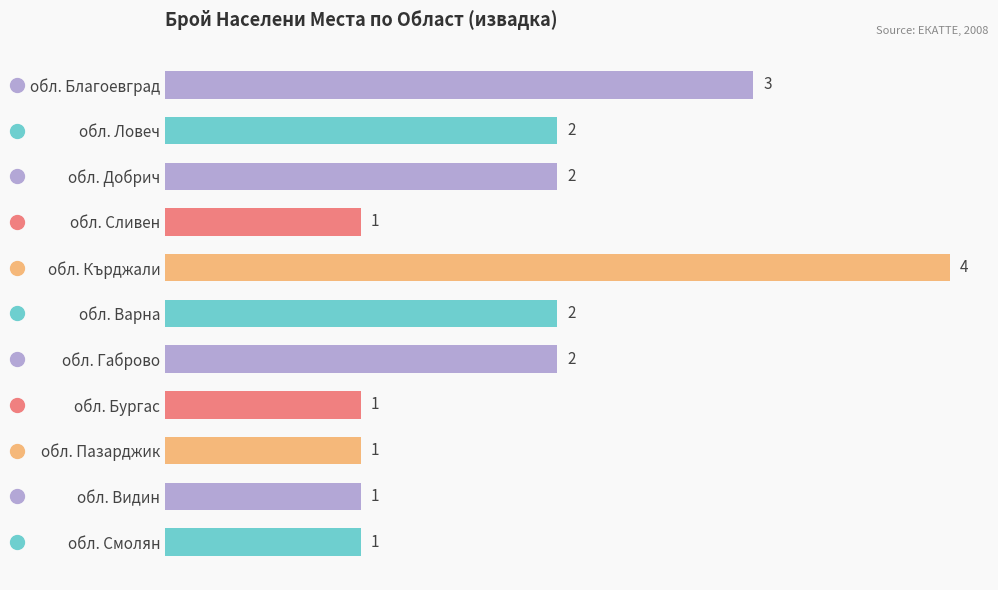

What is the difference between the second highest and minimum values?

2